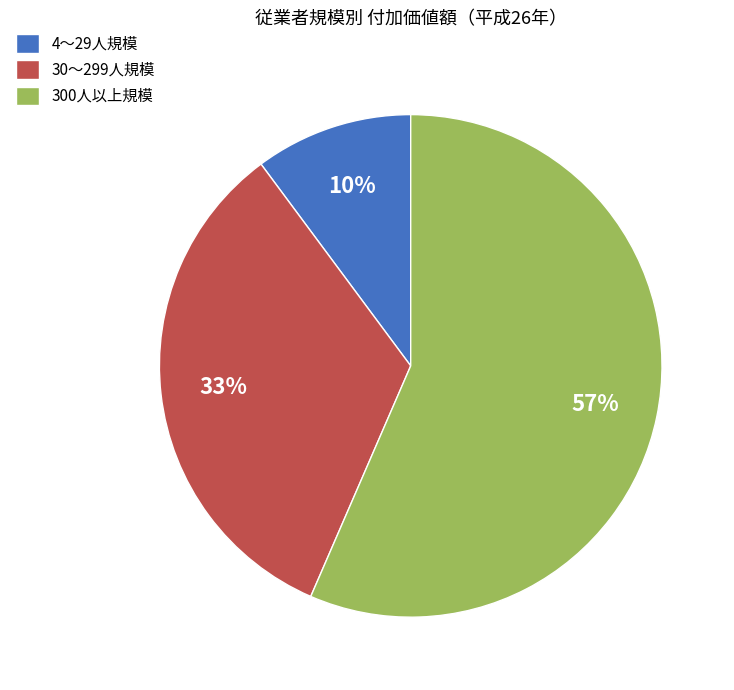

To the nearest percent, what is the average slice percentage?

33%